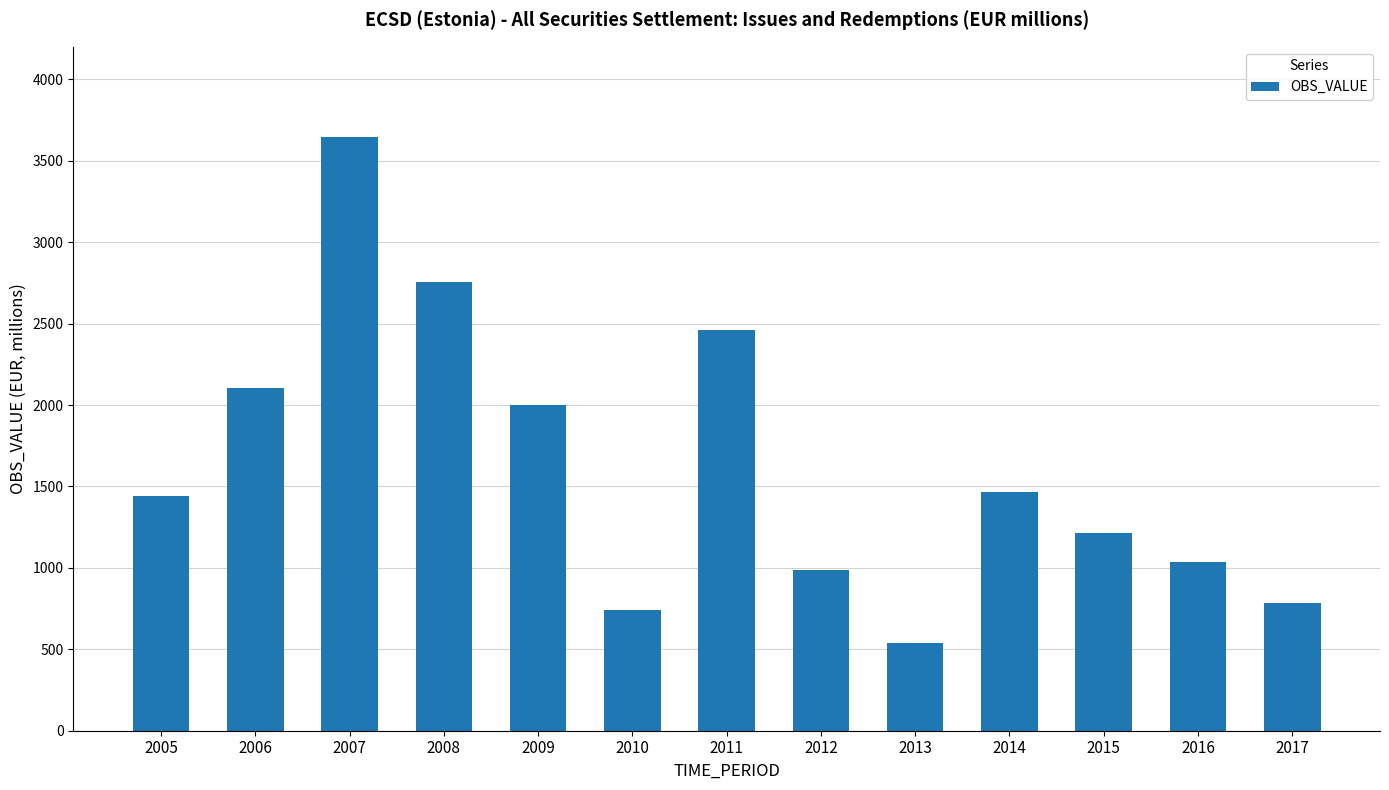

What is the sum of the values at 2017 and 2012?

1769.0